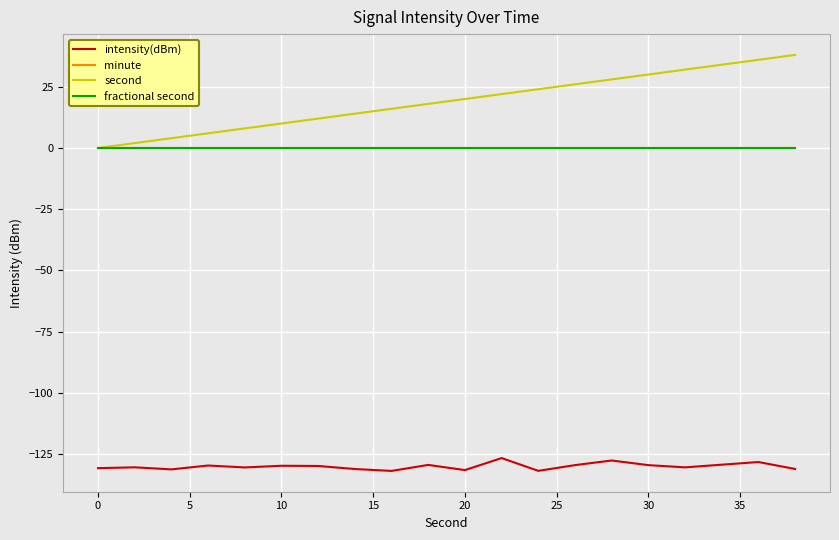

Does the chart have visible grid lines?

Yes